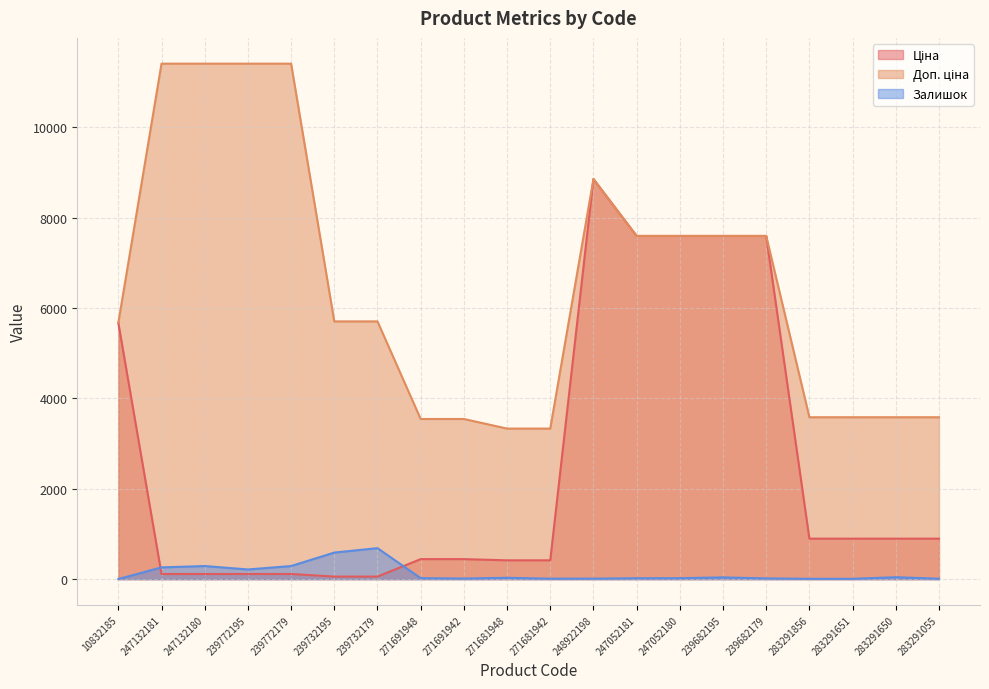

True or false: Доп. ціна has a value of 4630.0 at 271681942.

False